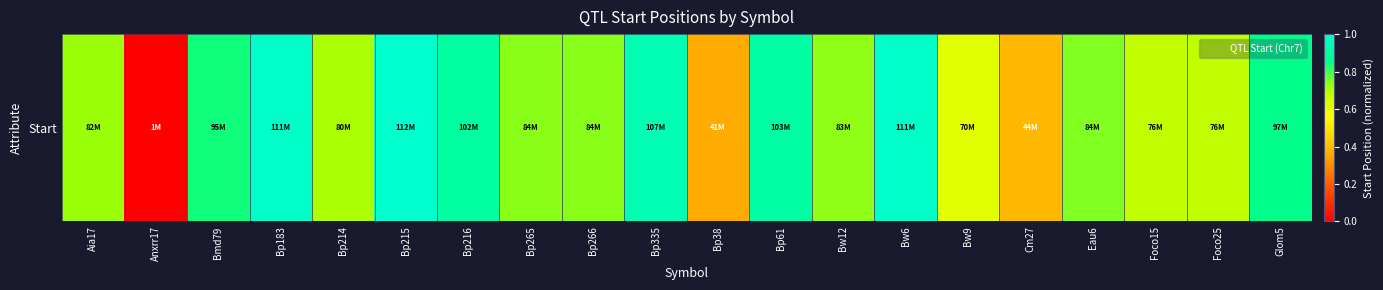

Reading right to left, extract all data points from this chart.

0.9	0.7	0.7	0.7	0.4	0.6	1.0	0.7	0.9	0.4	0.9	0.7	0.7	0.9	1.0	0.7	1.0	0.8	0.0	0.7